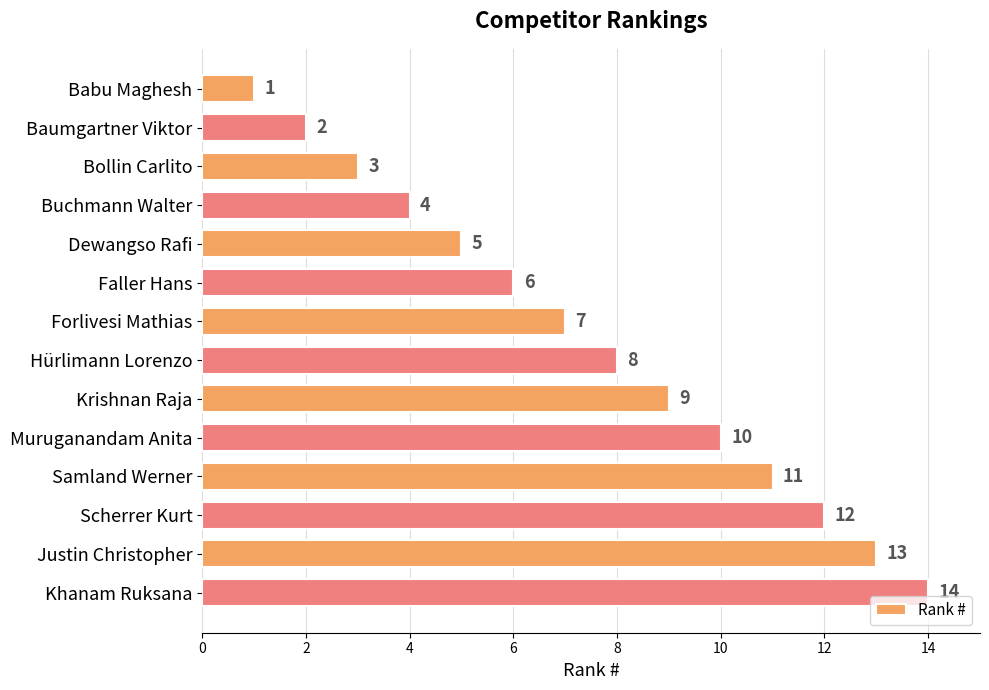

Approximately how many times larger is the value at Scherrer Kurt compared to Hürlimann Lorenzo?

1.5